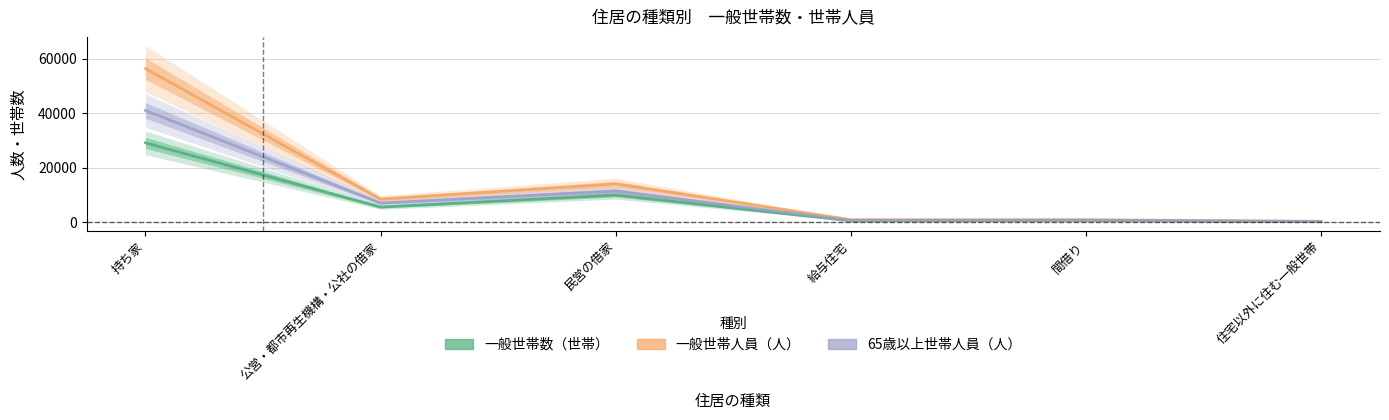

What is the average value of the 一般世帯数（世帯） series?

7646